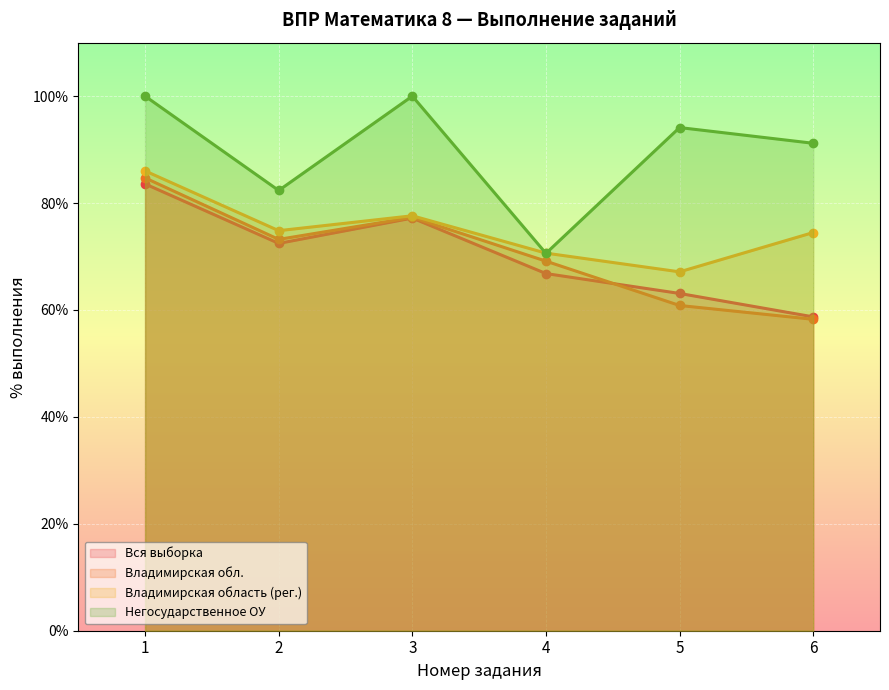

In Негосударственное ОУ, how many points are higher than both neighbors (excluding endpoints)?

2